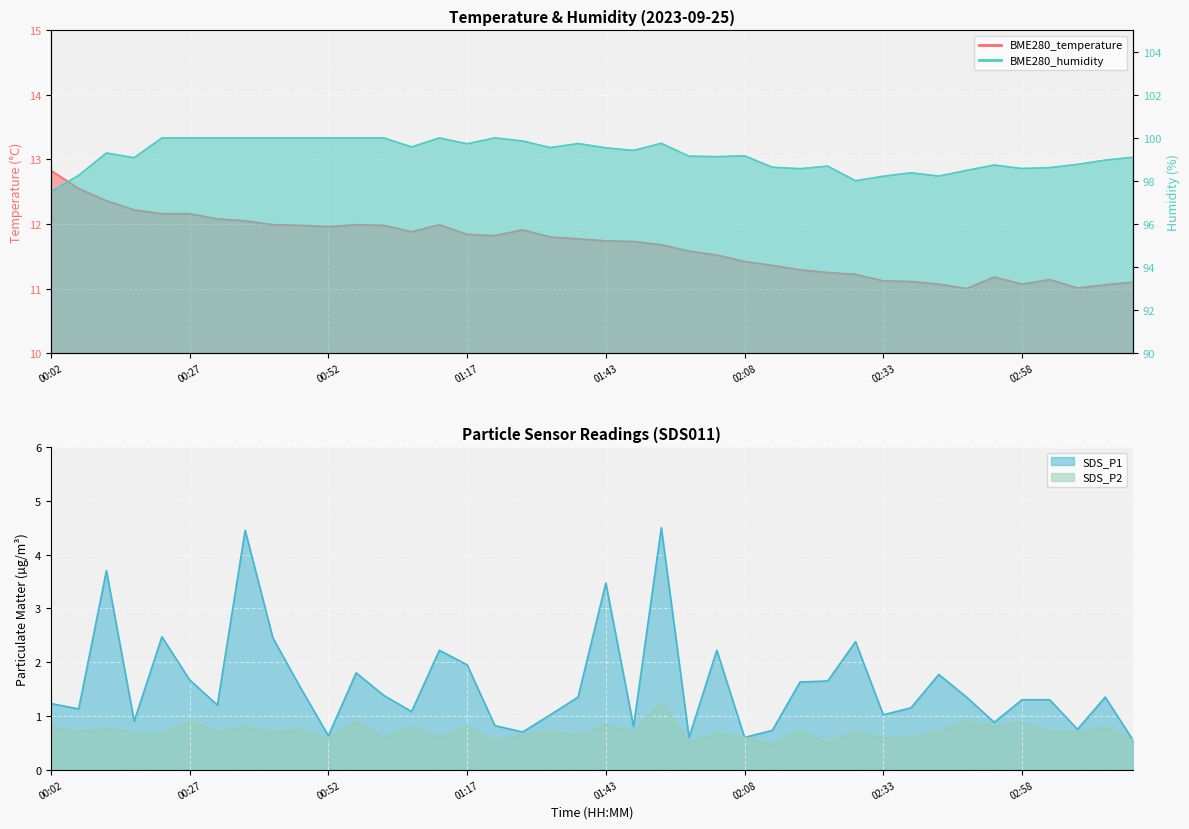

What position from the left is 02:38?

32